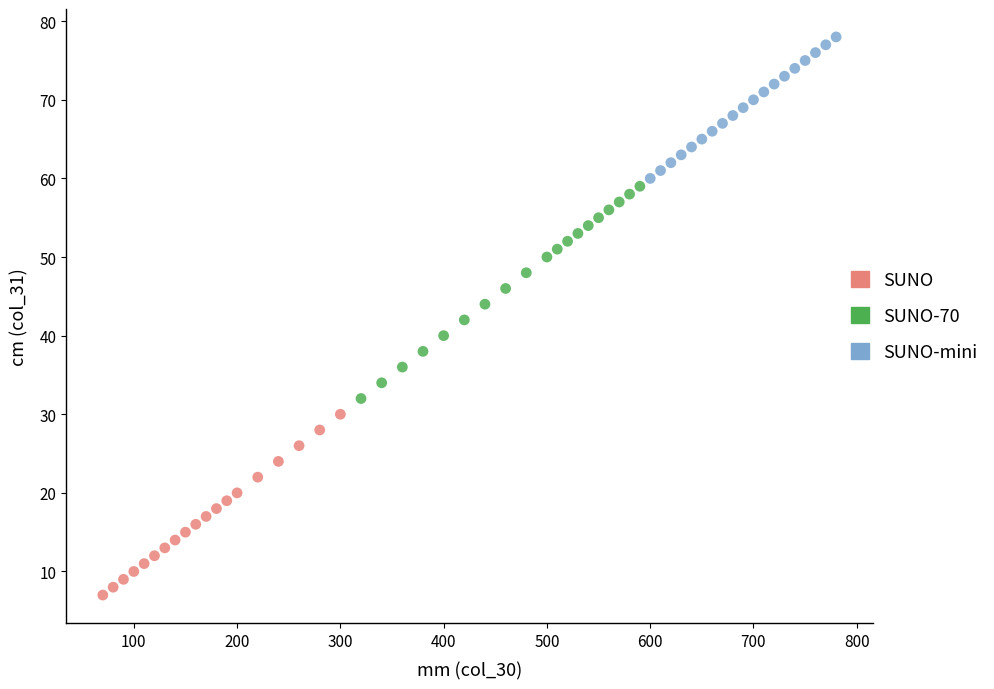

Which series contains the lowest Y value?

SUNO